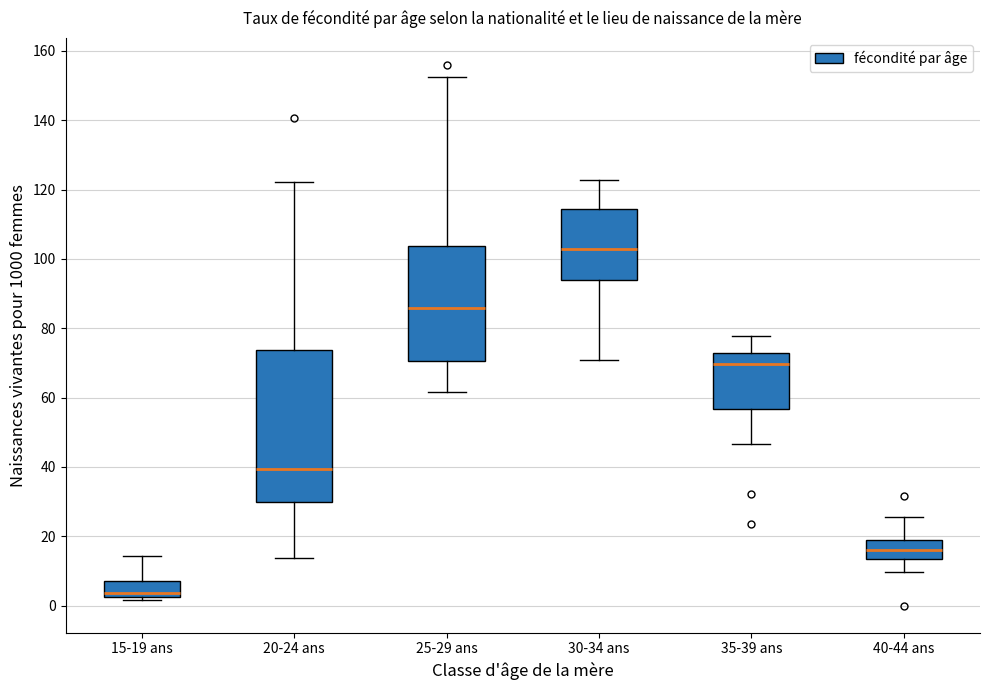

Reading left to right, read every box against the y-axis: the position of its median line, the range the box covers, and the ends of its whiskers. The values are not printed on the chart, so give them approximately, as read against the axis.

15-19 ans: median 4, box 2 to 8, whiskers 2 (just below the box's lower edge) to 14
20-24 ans: median 40, box 30 to 74, whiskers 14 to 122
25-29 ans: median 86, box 70 to 104, whiskers 62 to 152
30-34 ans: median 102, box 94 to 114, whiskers 70 to 122
35-39 ans: median 70, box 56 to 72, whiskers 46 to 78
40-44 ans: median 16, box 14 to 18, whiskers 10 to 26